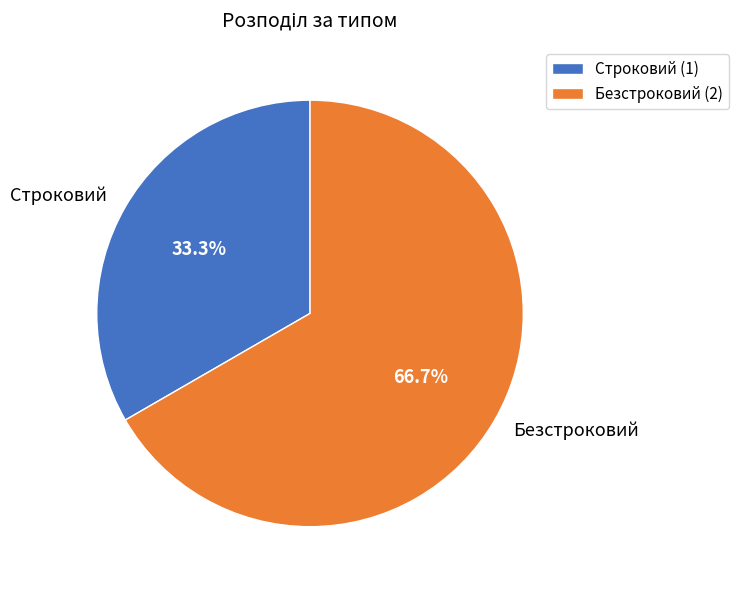

To the nearest percent, what percentage of the pie is Безстроковий?

67%